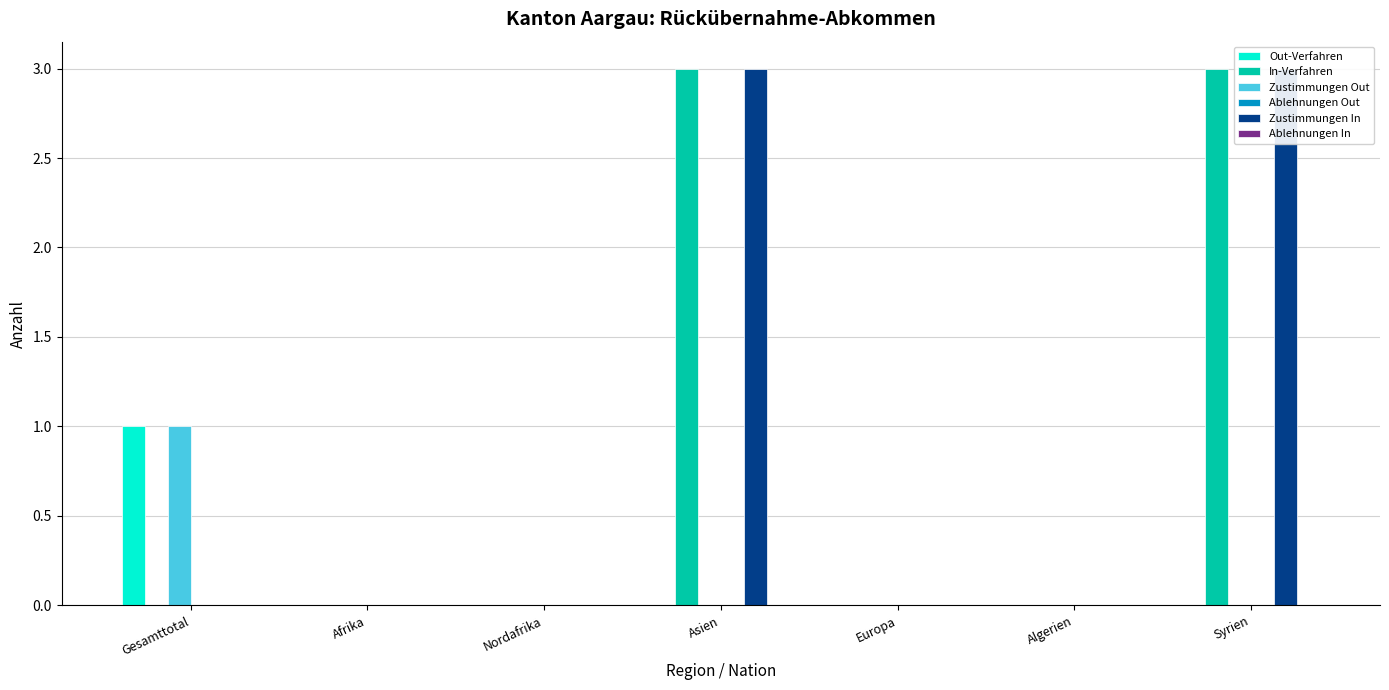

What is the label of the 4th bar from the right?

Asien